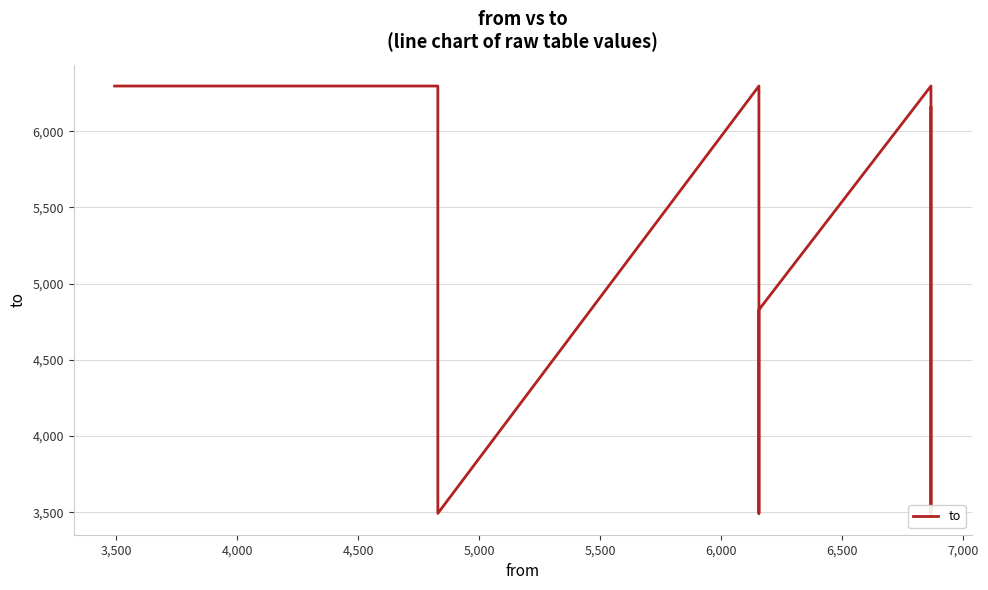

Is this an area chart (filled region under the line)?

No